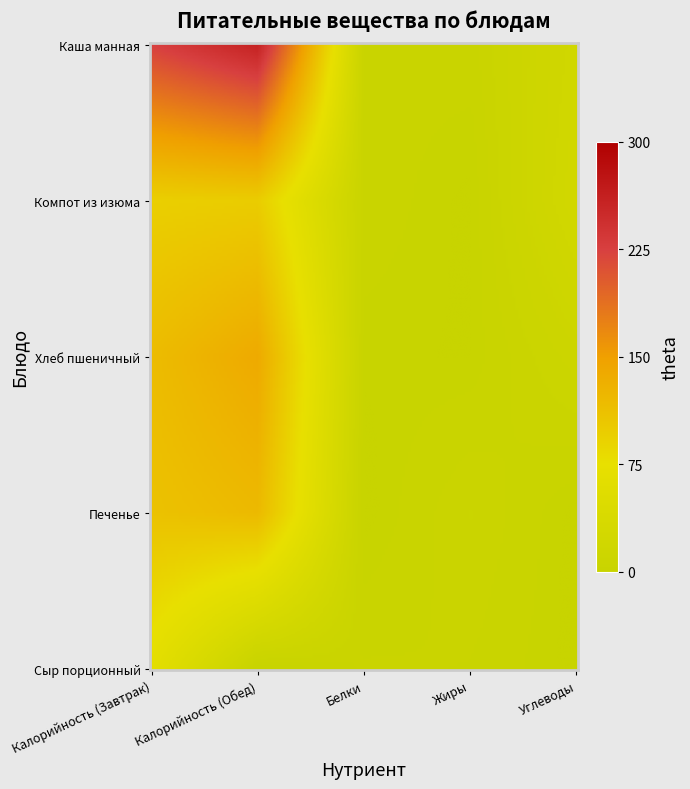

At how many categories does at least one series exceed 226?

1